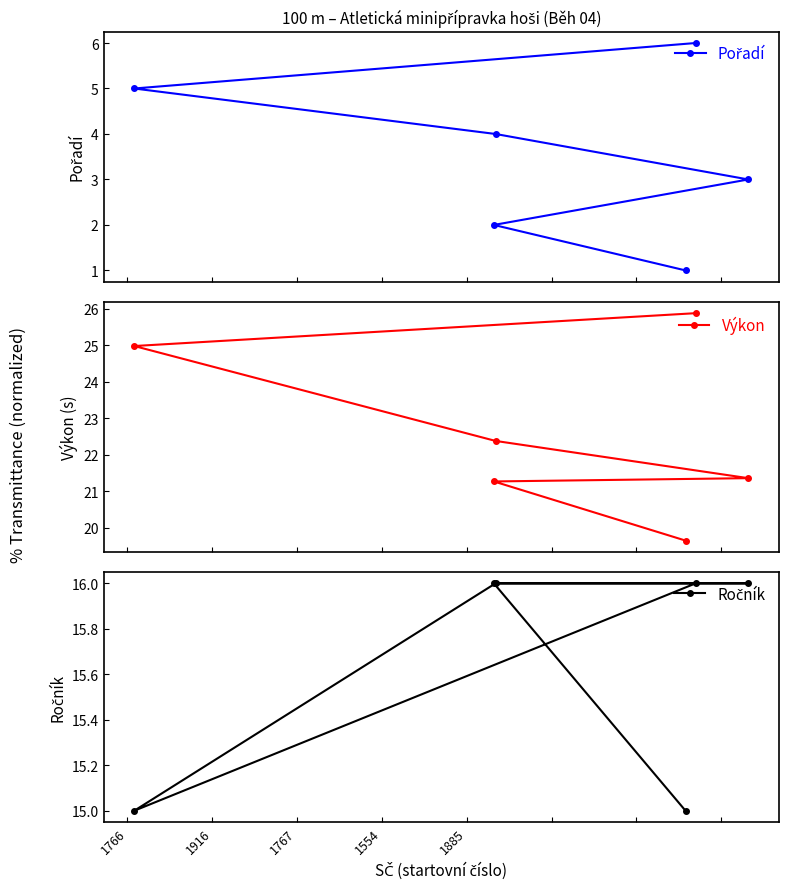

What is the lowest value of the Výkon series?

19.6